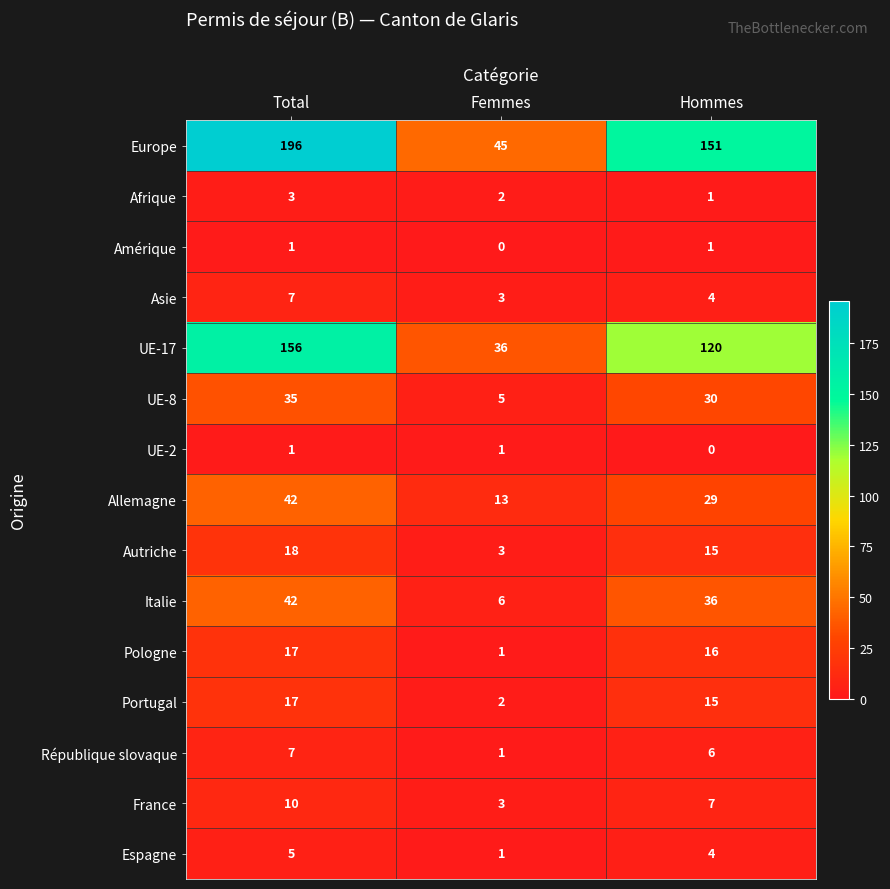

The value of France at Total is 10. True or false?

True